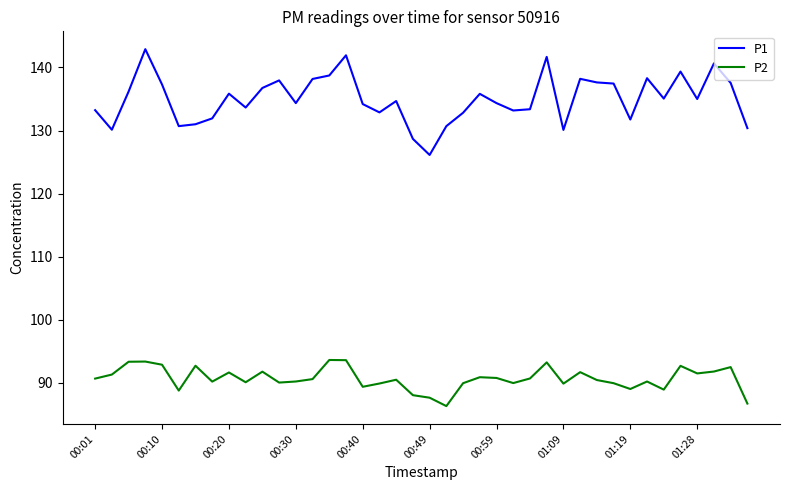

Rank the series by their maximum value, from lowest to highest.

P2, P1